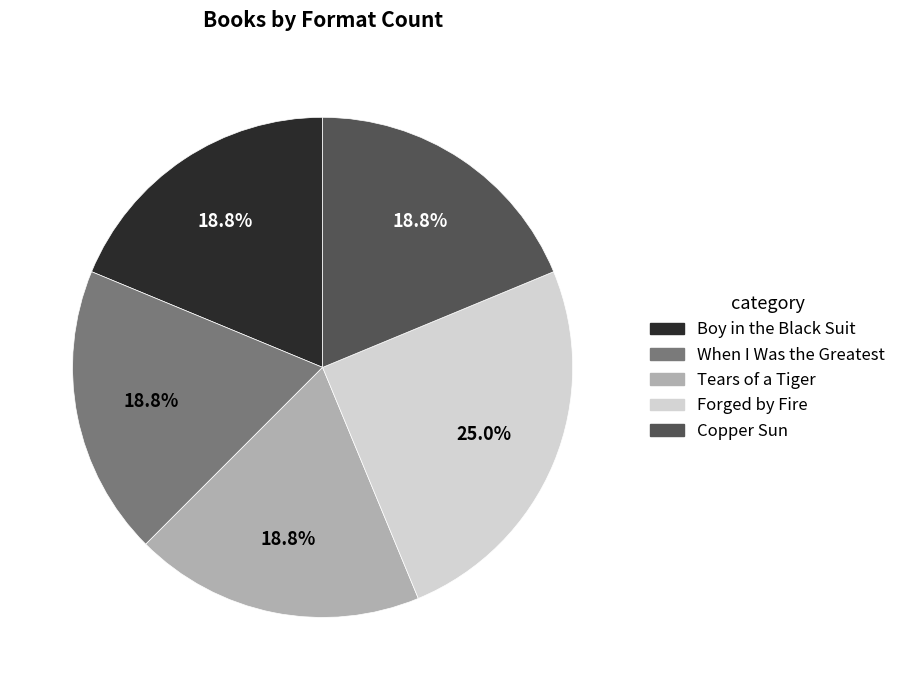

How many slices are in this pie chart?

5